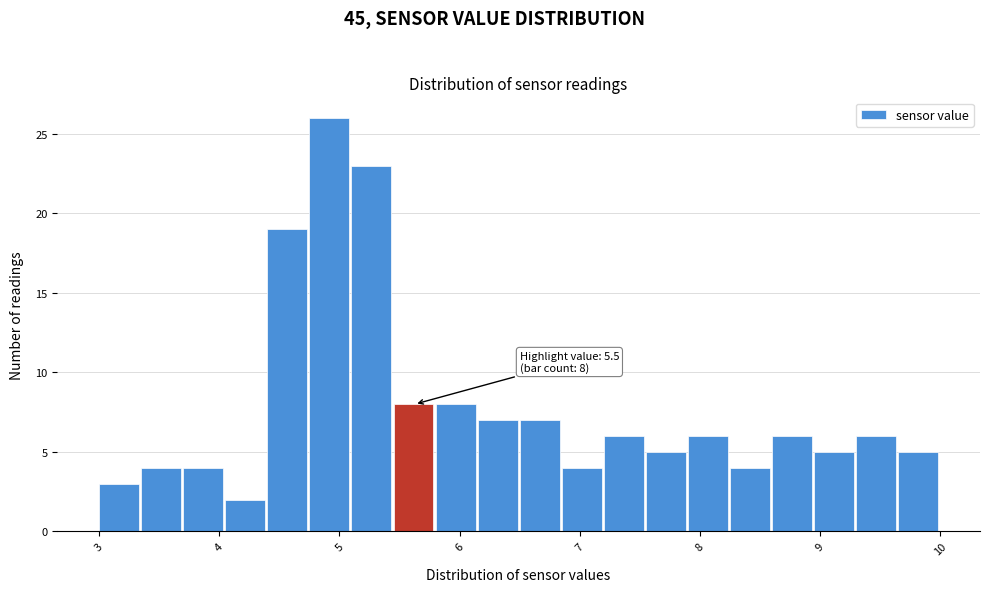

Read against the x-axis, roughly where is the centre of the tallest bar?

4.9